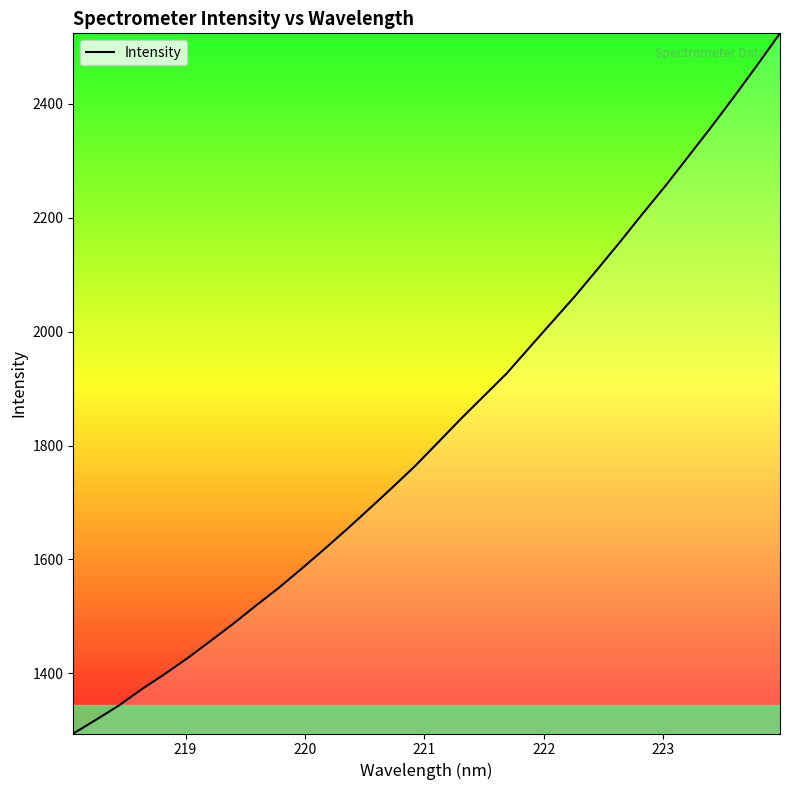

What is the maximum value shown in the chart?

2523.3